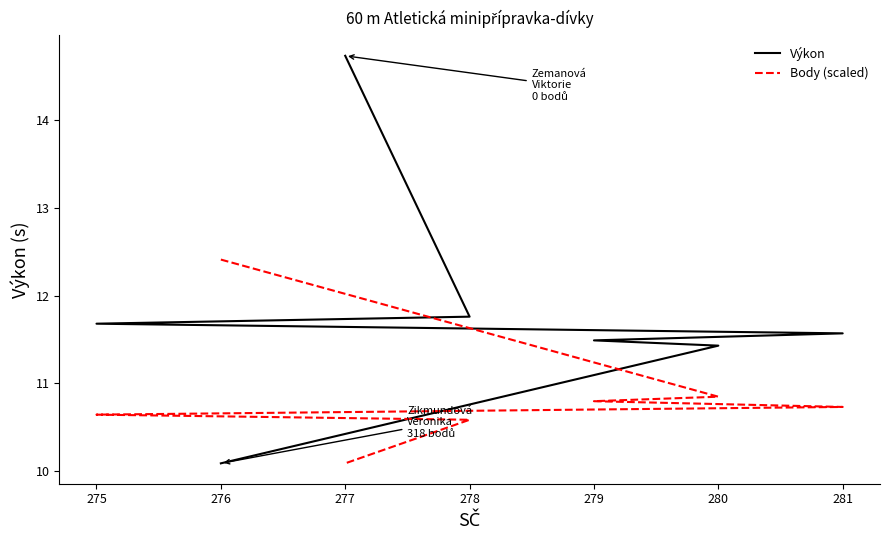

What is the average value of the Body (scaled) series?

10.9